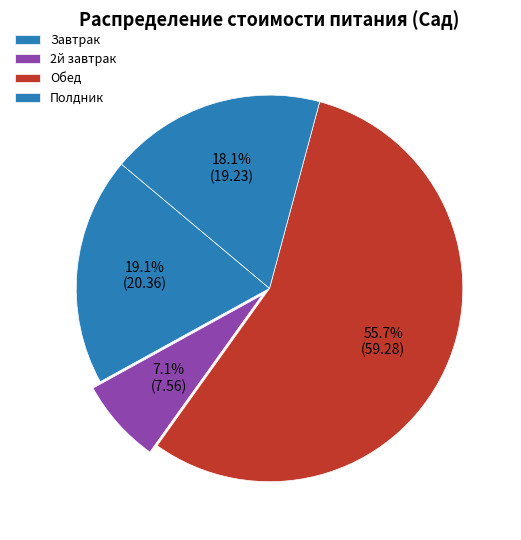

What is the ratio of the value at Завтрак to the value at Обед?

0.3